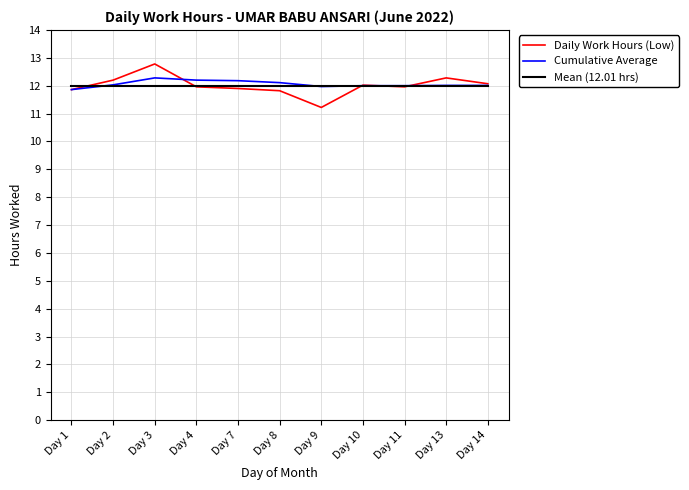

What is the maximum value for Daily Work Hours (Low)?

12.8